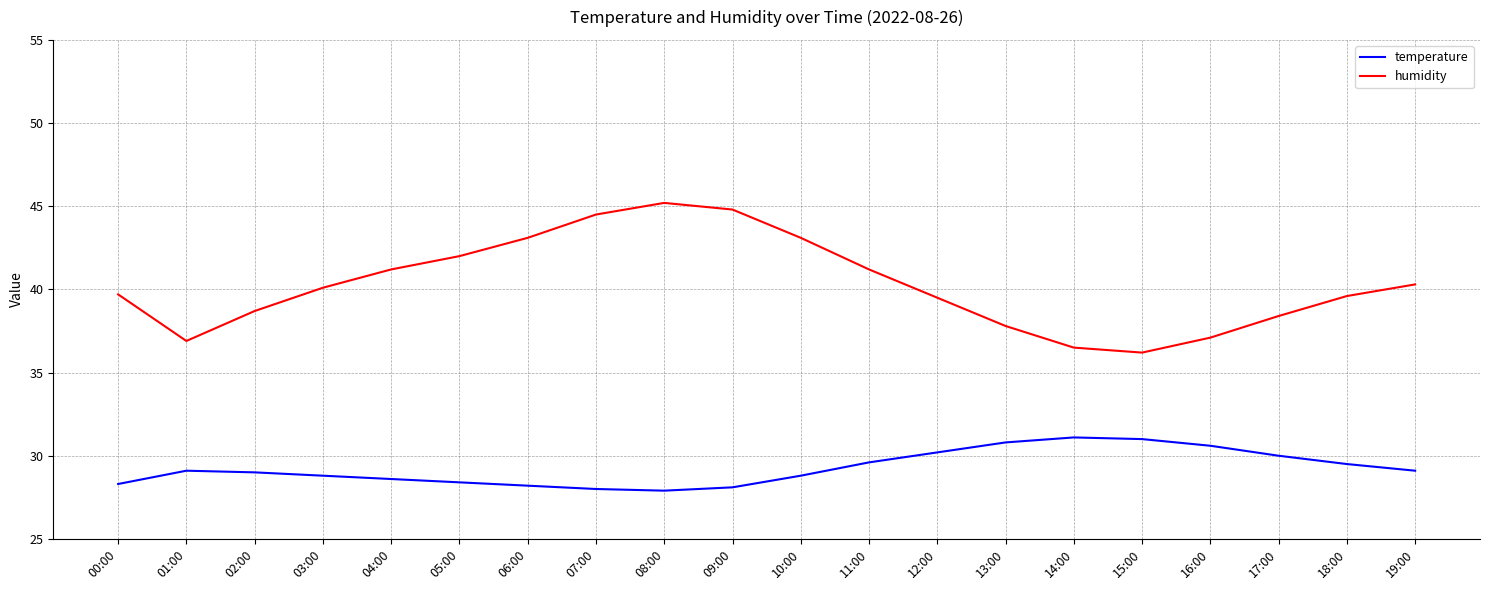

Which series has the largest total across all categories?

humidity